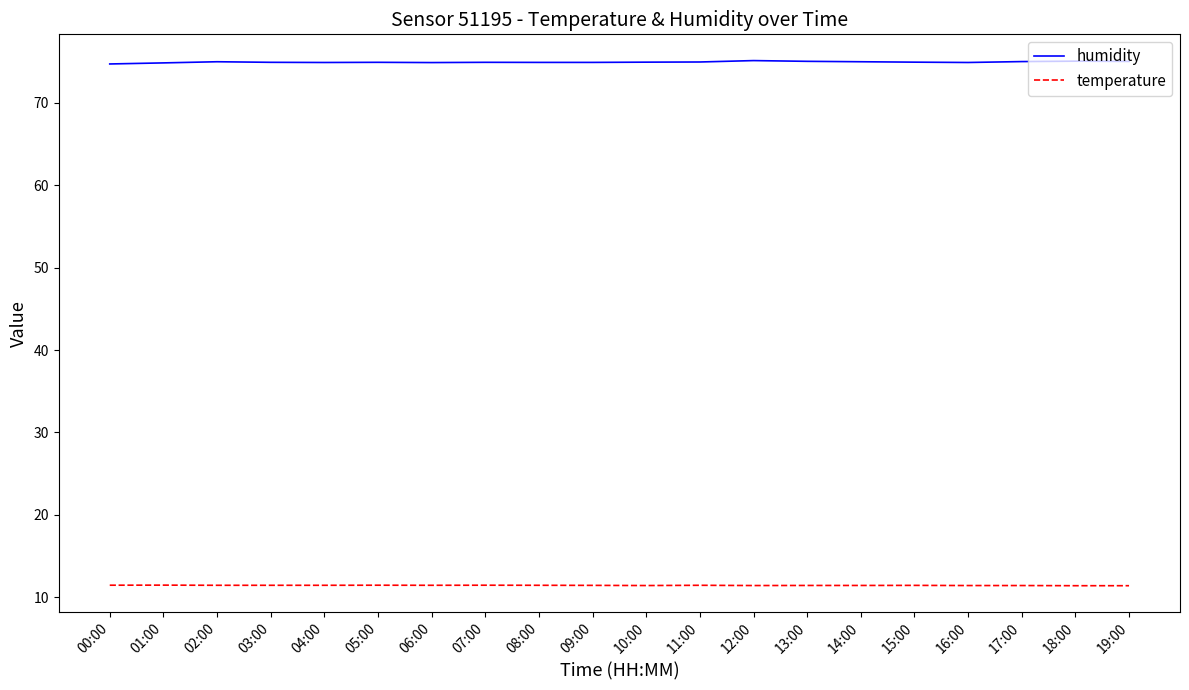

What position from the left is 08:00?

9